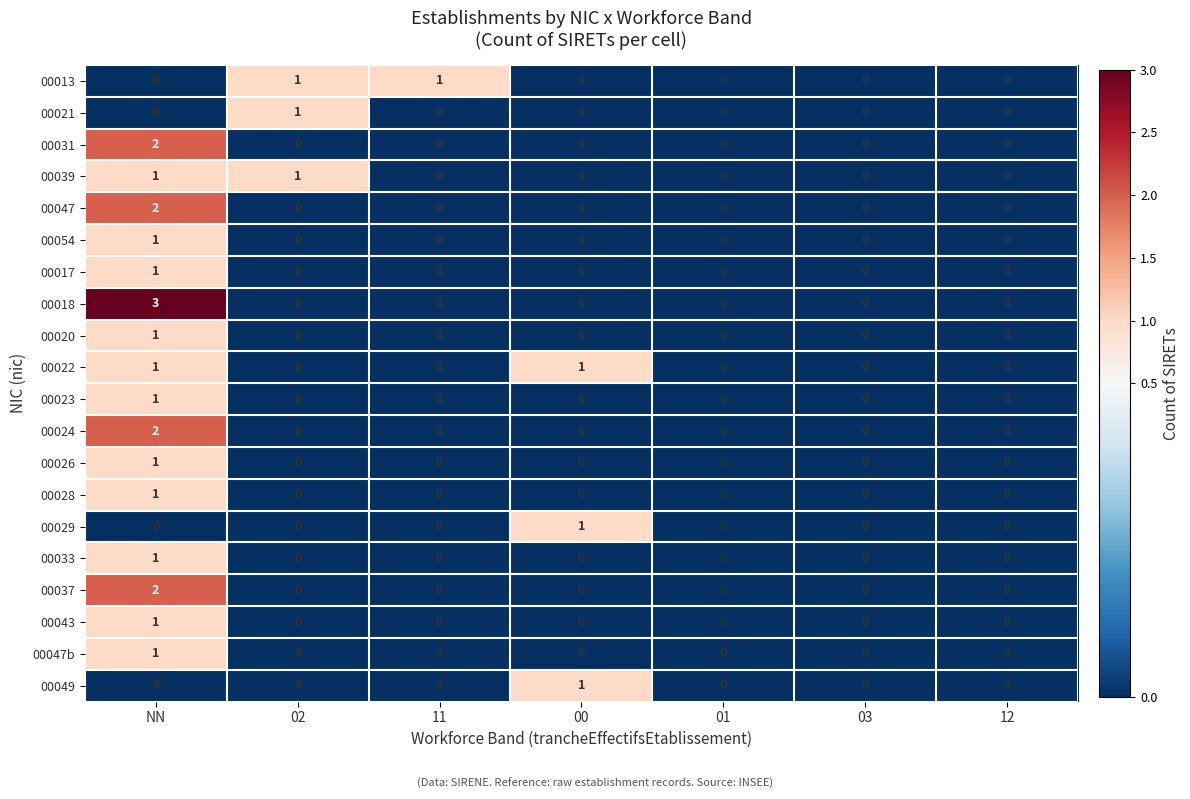

At which category does the chart reach its peak across all series?

NN